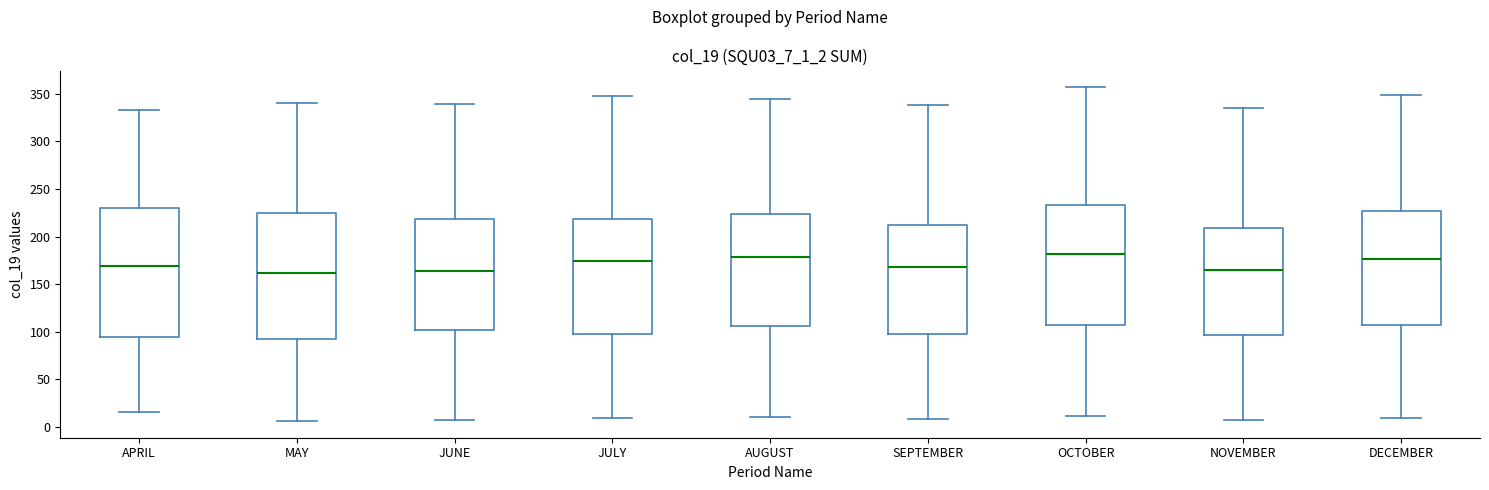

Where does the lower whisker of the box for OCTOBER end on the y-axis? The values are not printed on the chart, so give them approximately, as read against the axis.

10